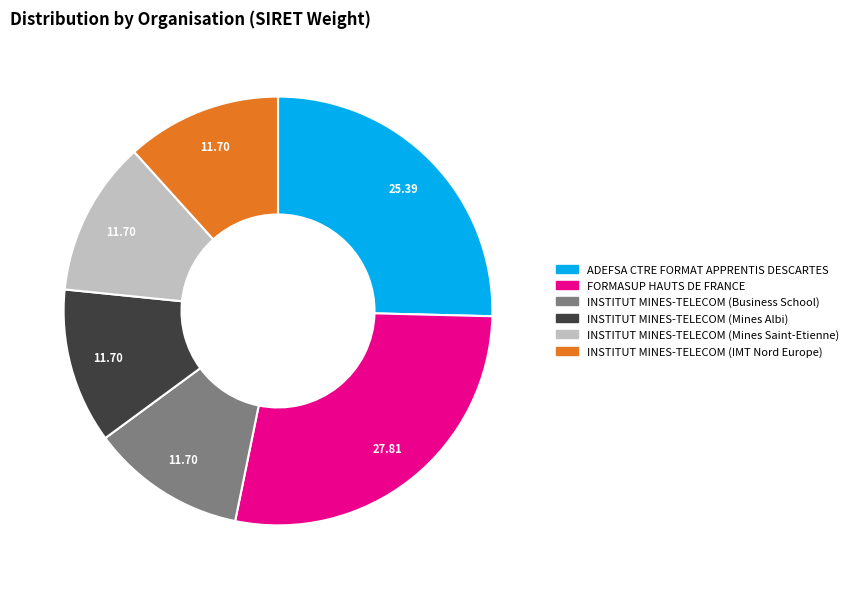

Combined, do INSTITUT MINES-TELECOM (Mines Saint-Etienne) and ADEFSA CTRE FORMAT APPRENTIS DESCARTES account for over 50%?

No